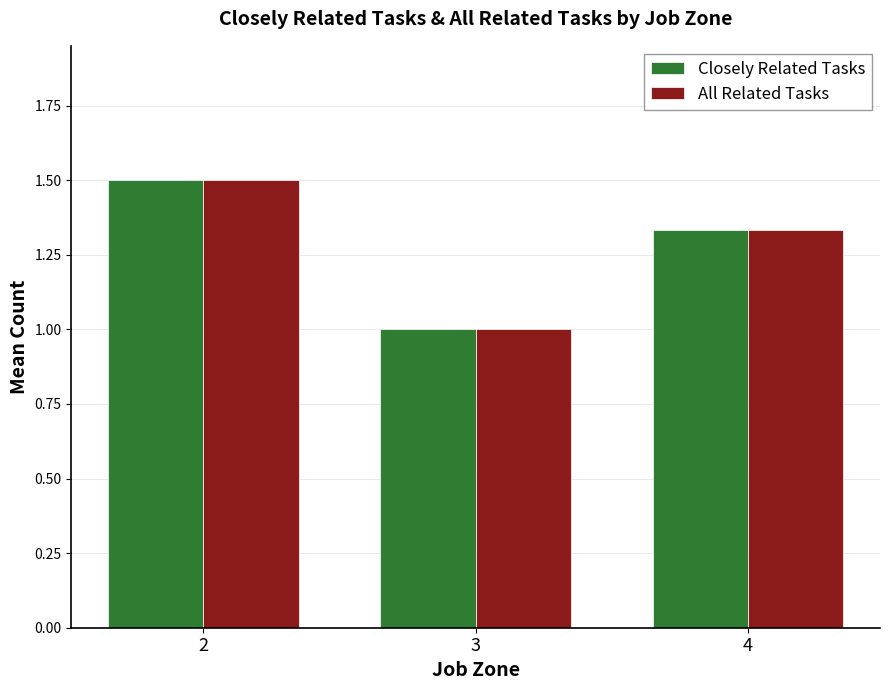

What is the minimum value for All Related Tasks?

1.0